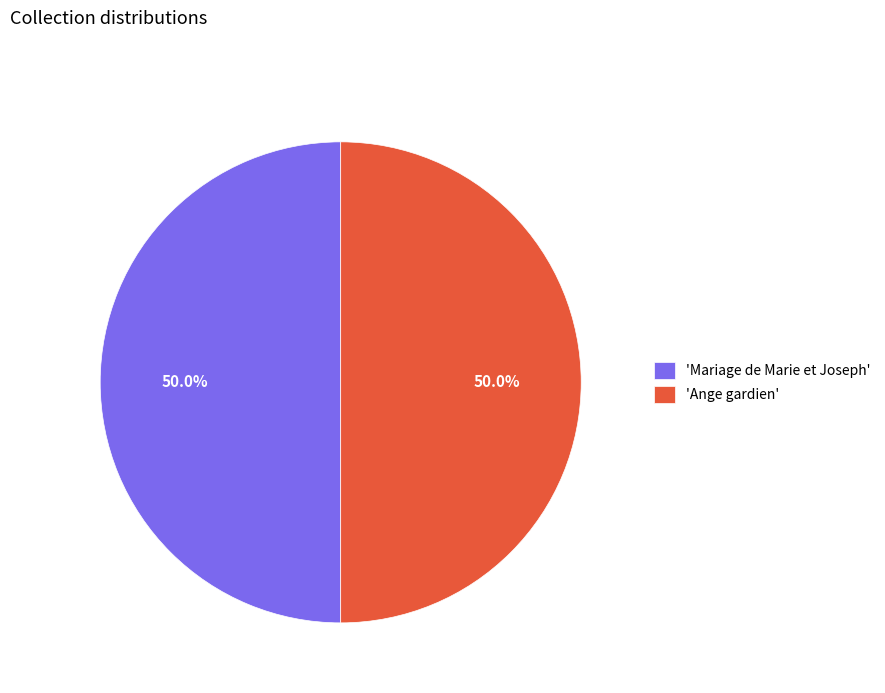

What percentage is NOT represented by 'Ange gardien'?

50.0%